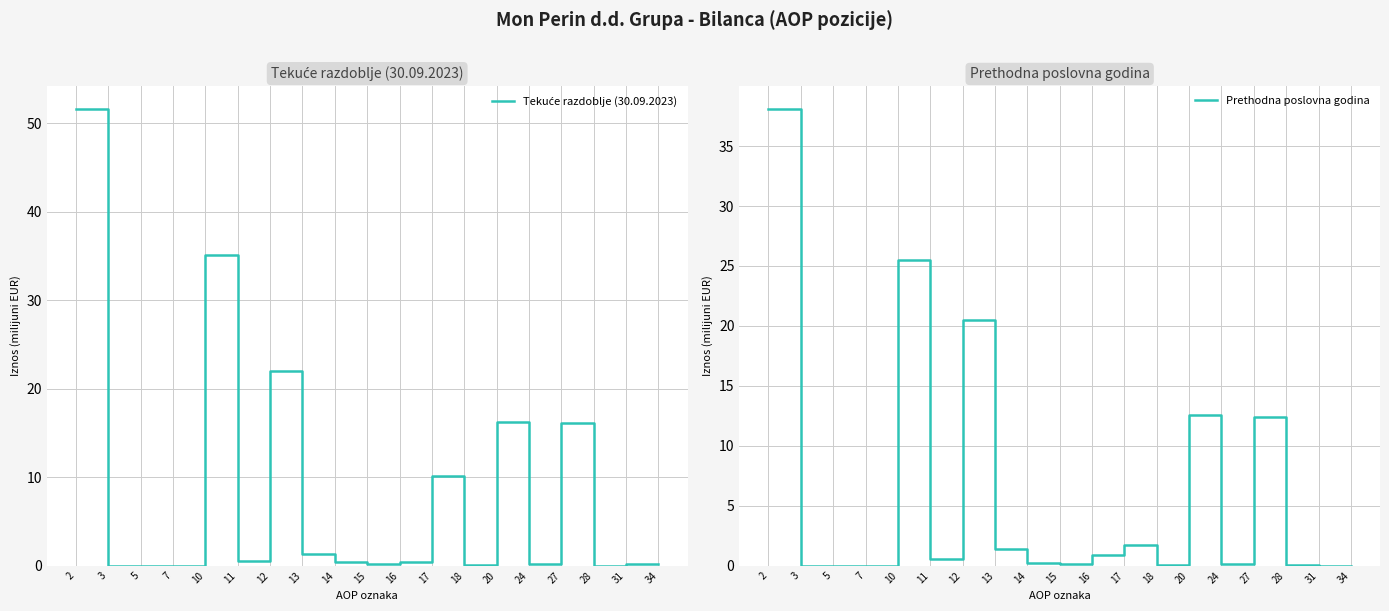

What is the difference between the highest and lowest values at 31?

0.2